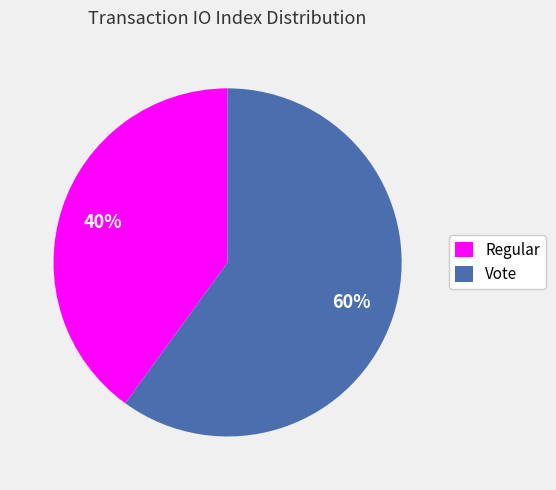

Which slice represents more than half of the pie?

Vote